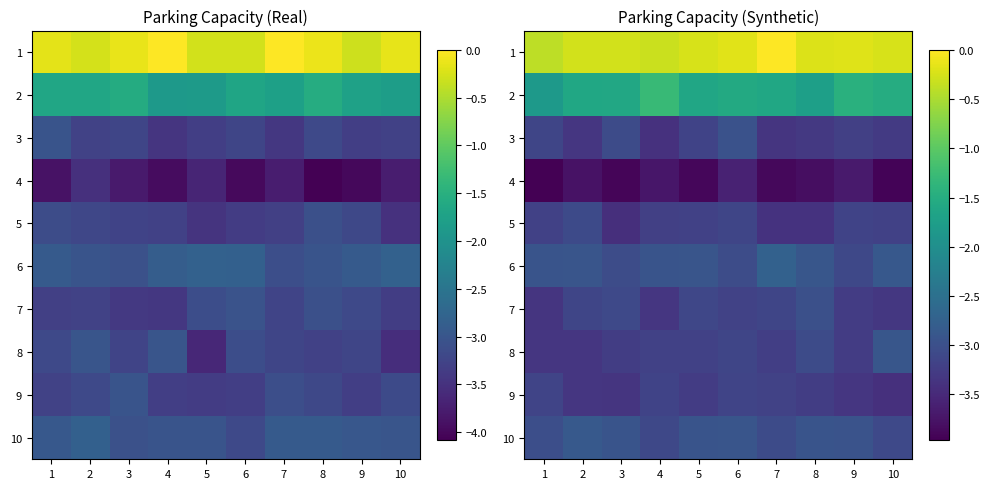

Is it true that 3 equals -1.7 at 5?

False